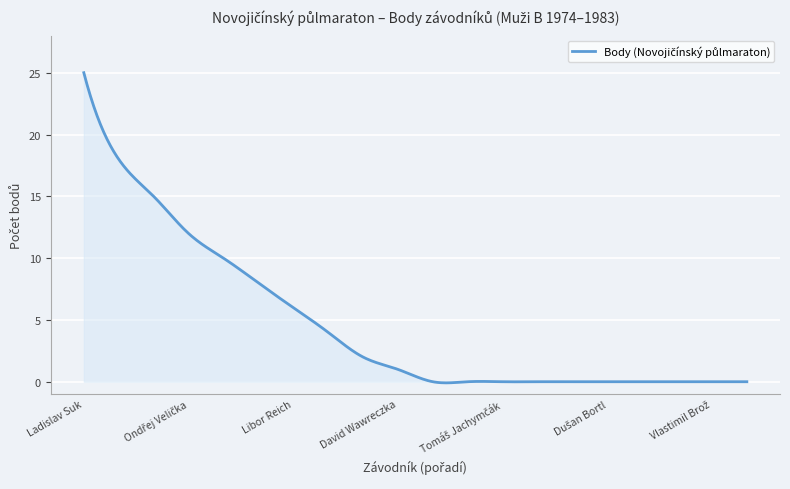

What is the greatest value displayed?

25.0